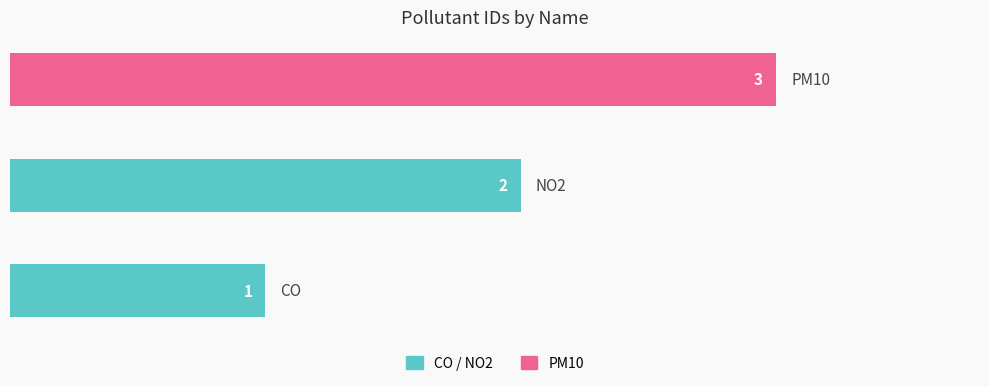

How many values are between 1 and 3?

3